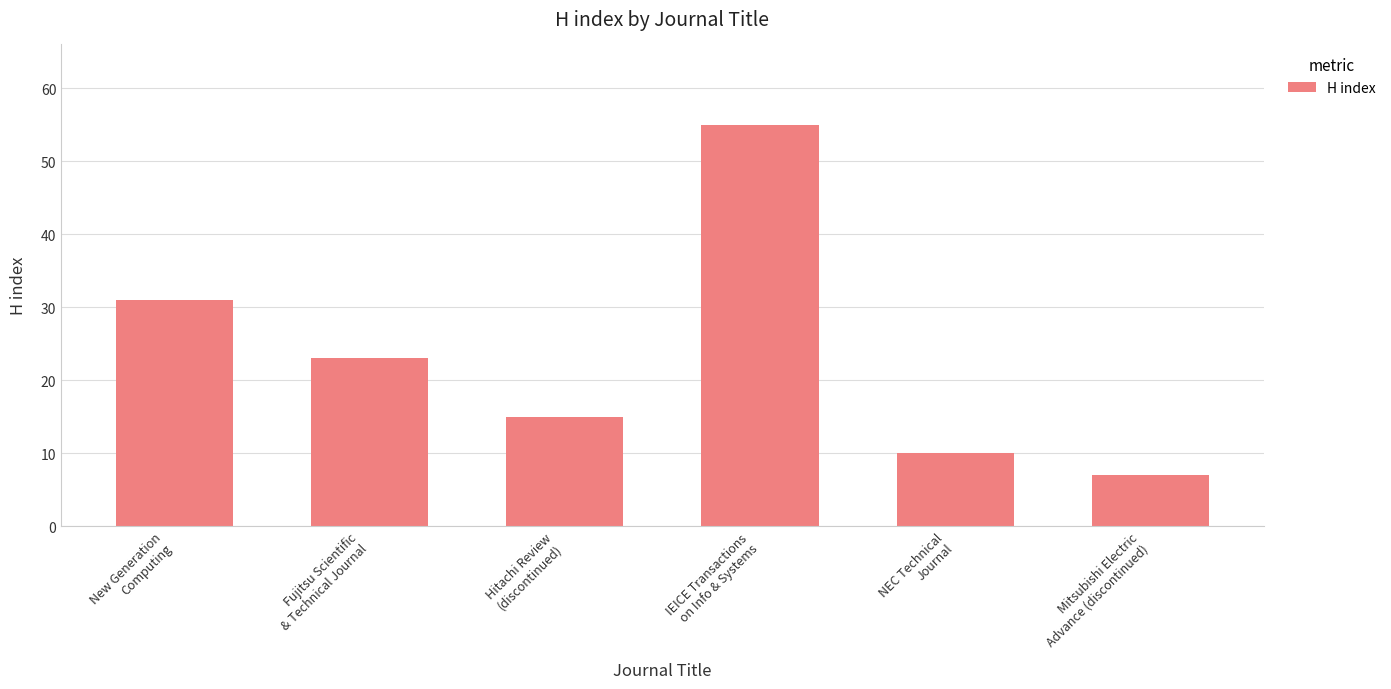

Does the chart contain any negative values?

No